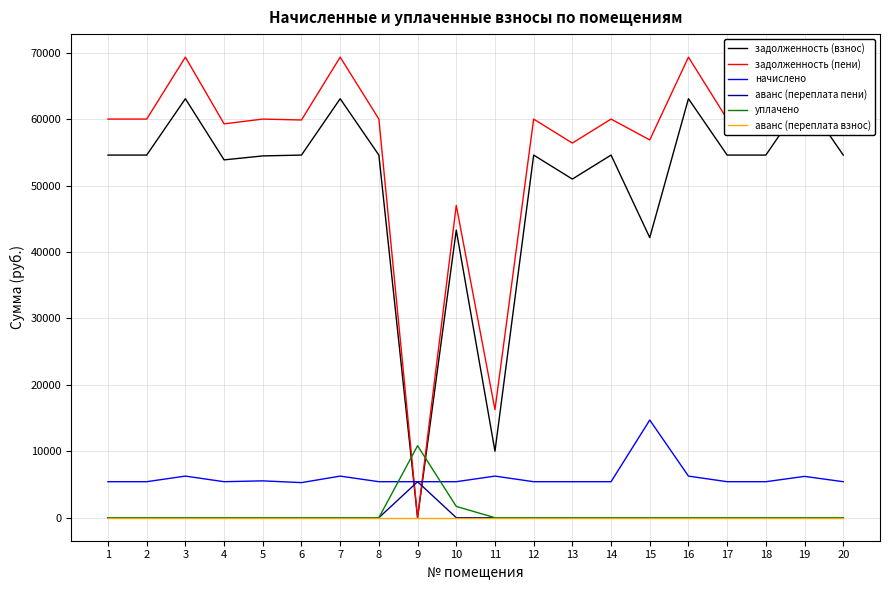

Between which two adjacent categories do задолженность (взнос) and начислено first intersect?

8 and 9